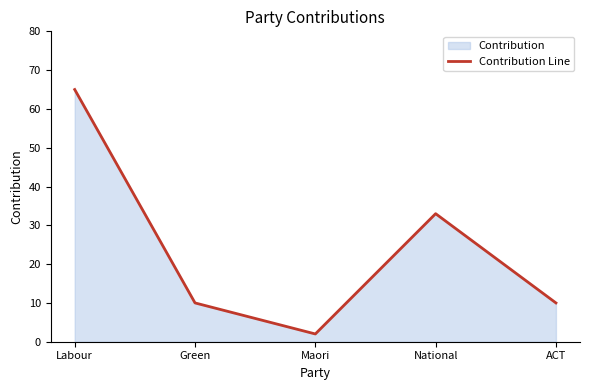

How many series are shown in this chart?

1